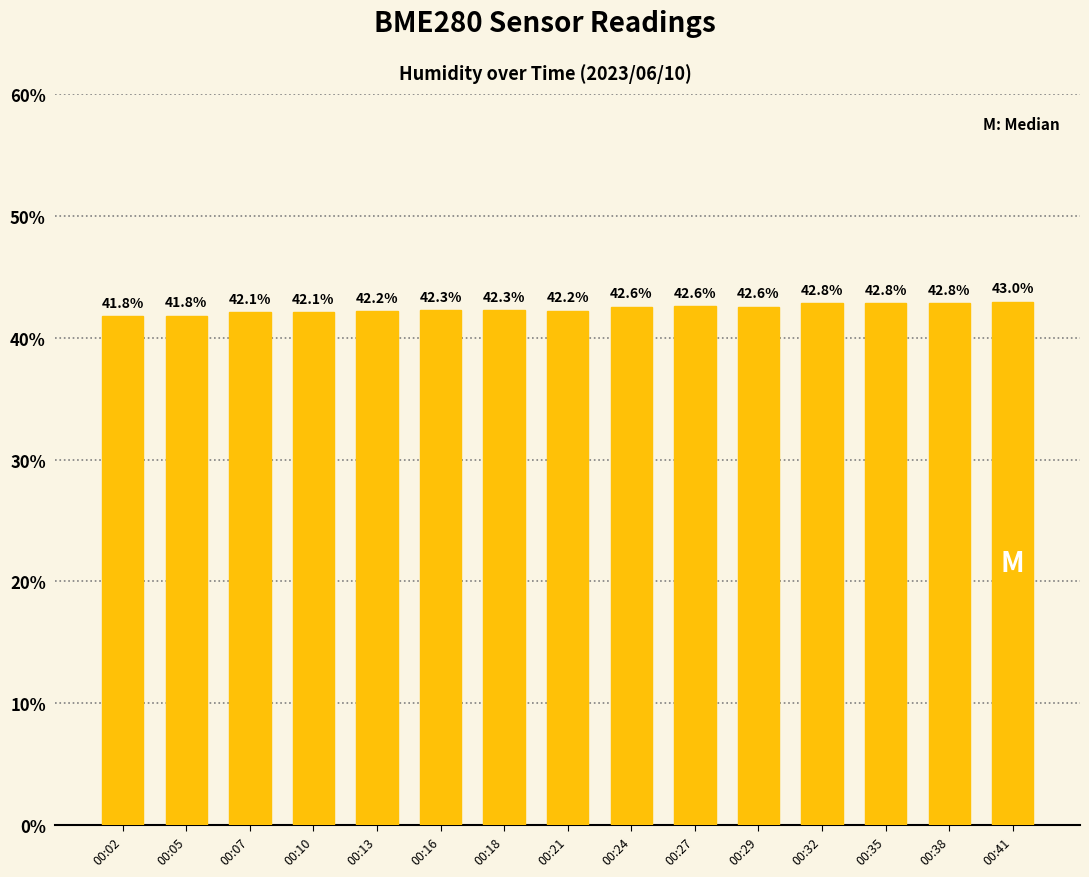

What is the difference between the second highest and second lowest values?

1.0